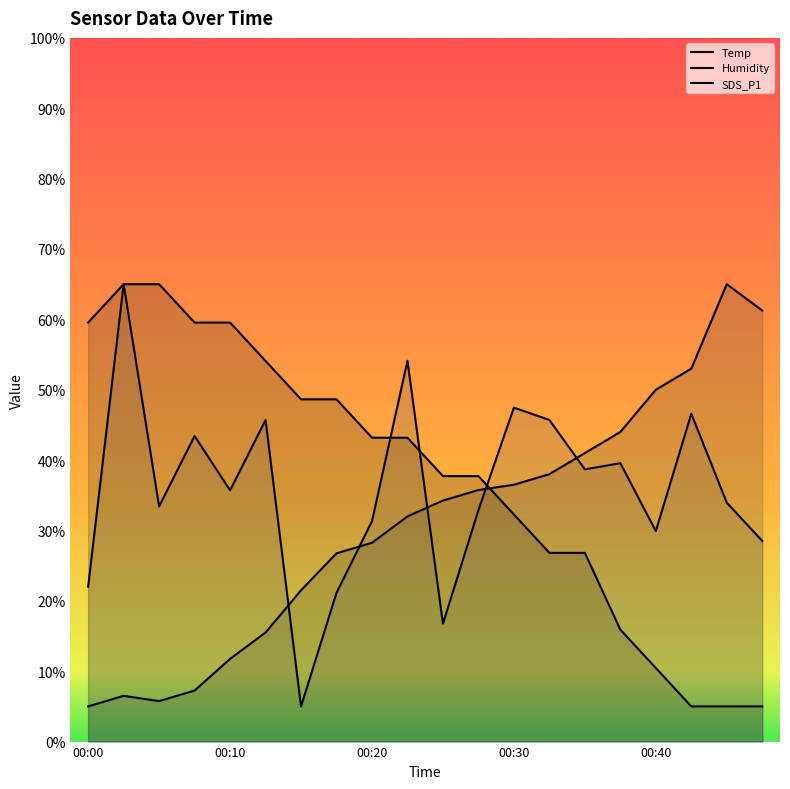

Reading left to right, list all the values displayed in this chart.

Temp: 59.5	65.0	65.0	59.5	59.5	54.1	48.6	48.6	43.2	43.2	37.7	37.7	32.3	26.8	26.8	15.9	10.5	5.0	5.0	5.0
Humidity: 5.0	6.5	5.8	7.3	11.8	15.5	21.5	26.8	28.3	32.0	34.3	35.8	36.5	38.0	41.0	44.0	50.0	53.0	65.0	61.2
SDS_P1: 22.0	65.0	33.4	43.4	35.7	45.7	5.0	21.1	31.3	54.1	16.8	32.9	47.5	45.7	38.7	39.6	29.9	46.6	33.9	28.5